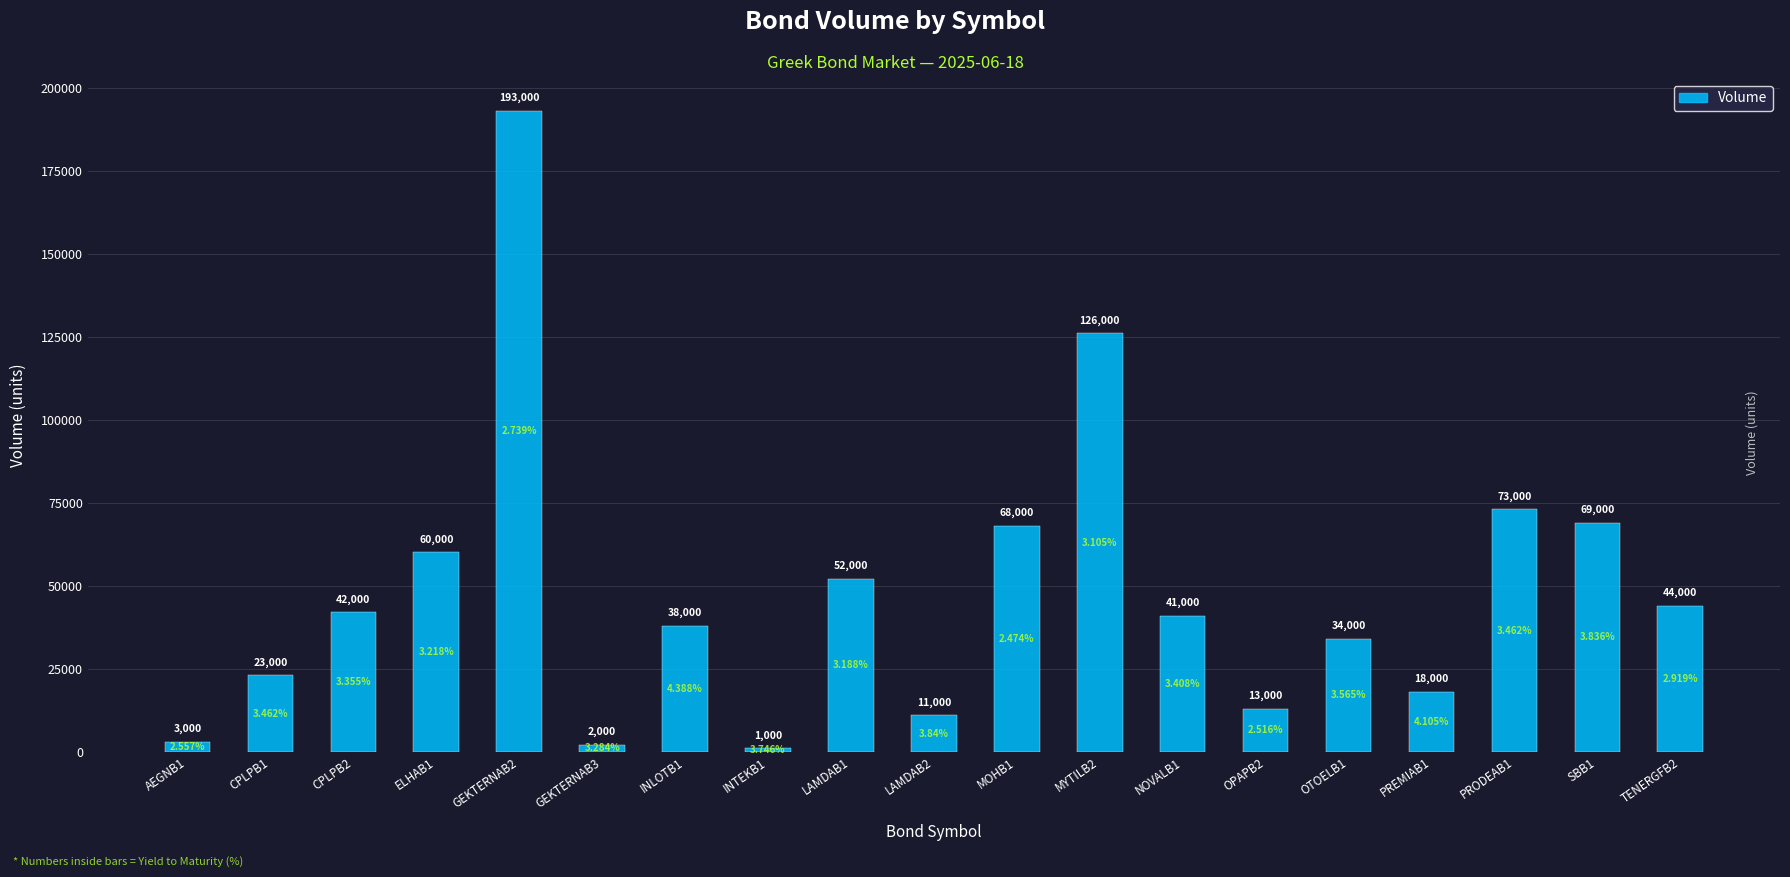

What is the average value?

47947